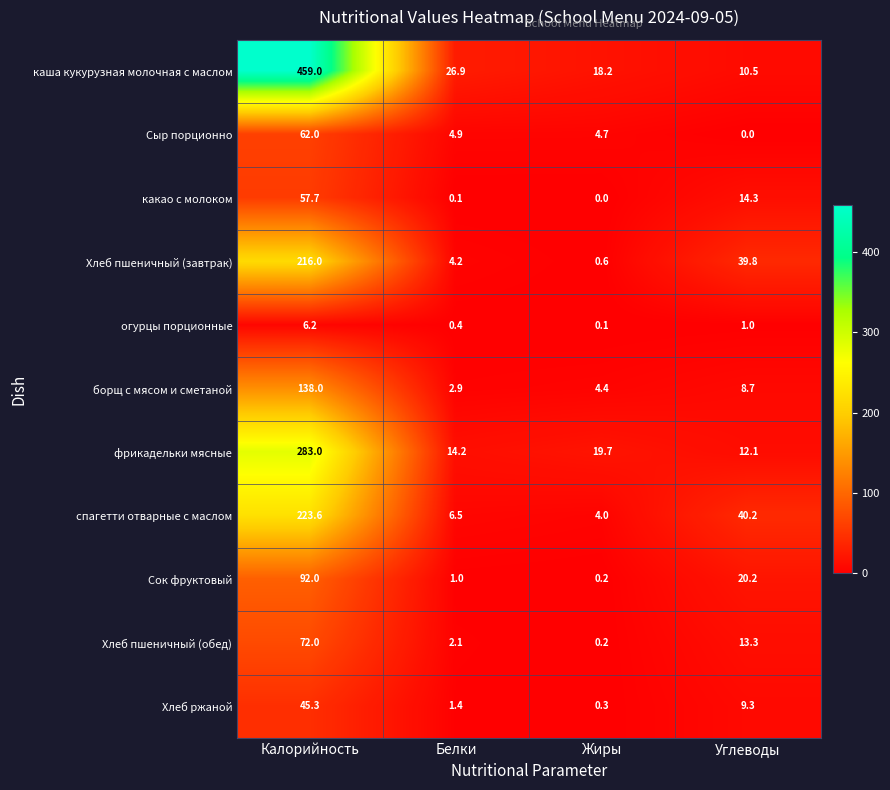

How many series are shown in this chart?

11